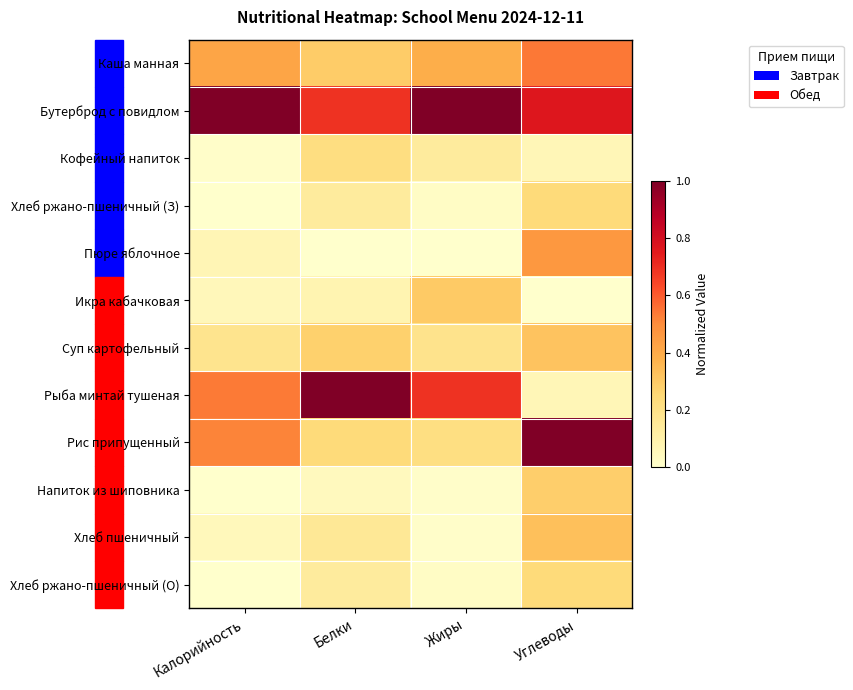

Reading left to right, list all the values displayed in this chart.

Каша манная: Калорийность=0.4	Белки=0.3	Жиры=0.4	Углеводы=0.5
Бутерброд с повидлом: Калорийность=1.0	Белки=0.7	Жиры=1.0	Углеводы=0.8
Кофейный напиток: Калорийность=0.0	Белки=0.2	Жиры=0.1	Углеводы=0.1
Хлеб ржано-пшеничный (З): Калорийность=0.0	Белки=0.1	Жиры=0.0	Углеводы=0.2
Пюре яблочное: Калорийность=0.1	Белки=0.0	Жиры=0.0	Углеводы=0.5
Икра кабачковая: Калорийность=0.1	Белки=0.1	Жиры=0.3	Углеводы=0.0
Суп картофельный: Калорийность=0.2	Белки=0.3	Жиры=0.2	Углеводы=0.3
Рыба минтай тушеная: Калорийность=0.5	Белки=1.0	Жиры=0.7	Углеводы=0.1
Рис припущенный: Калорийность=0.5	Белки=0.2	Жиры=0.2	Углеводы=1.0
Напиток из шиповника: Калорийность=0.0	Белки=0.0	Жиры=0.0	Углеводы=0.3
Хлеб пшеничный: Калорийность=0.0	Белки=0.2	Жиры=0.0	Углеводы=0.3
Хлеб ржано-пшеничный (О): Калорийность=0.0	Белки=0.1	Жиры=0.0	Углеводы=0.2